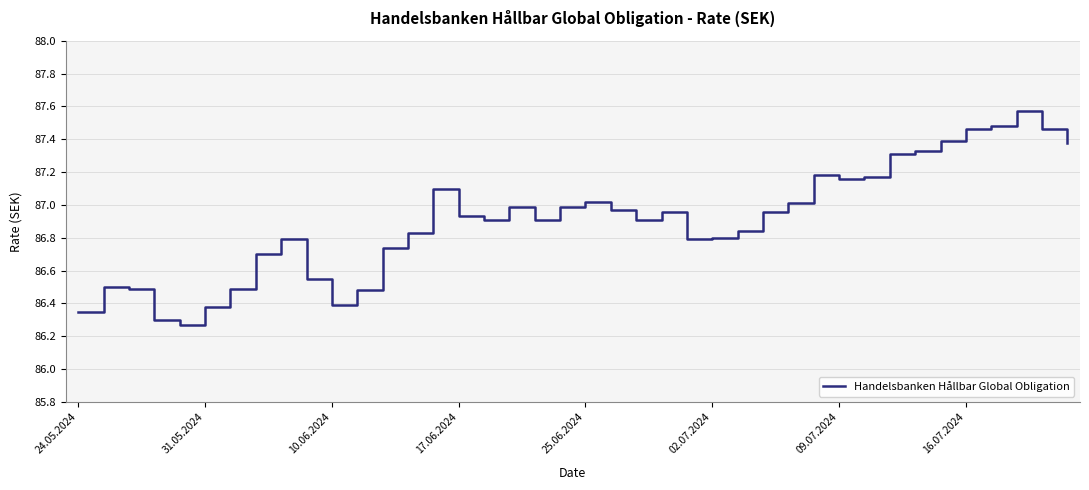

What is the difference between the maximum and minimum values?

1.3